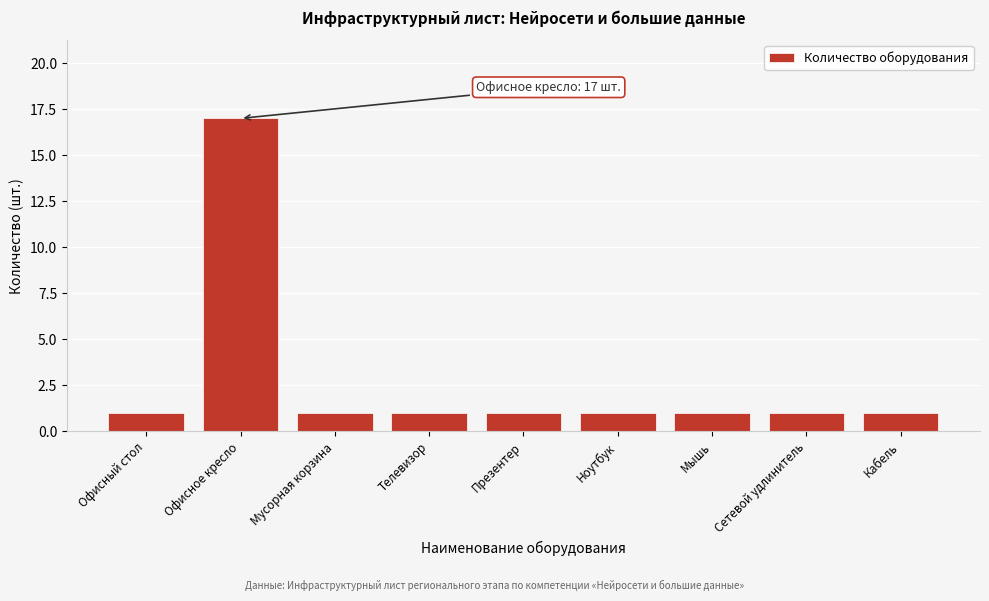

Reading left to right, extract all data points from this chart.

Офисный стол=1	Офисное кресло=17	Мусорная корзина=1	Телевизор=1	Презентер=1	Ноутбук=1	Мышь=1	Сетевой удлинитель=1	Кабель=1